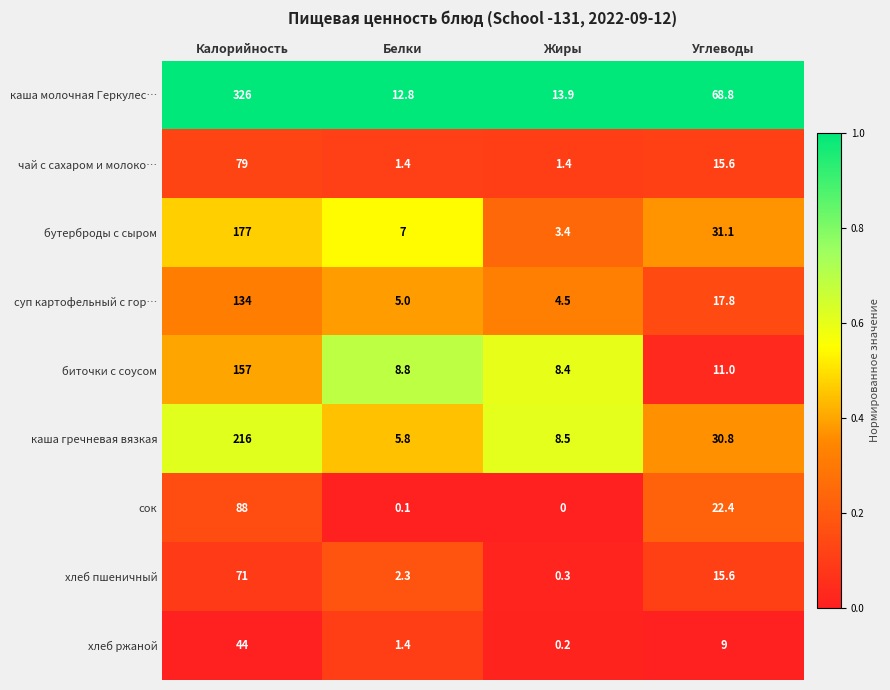

Which series has the largest total across all categories?

каша молочная Геркулес…